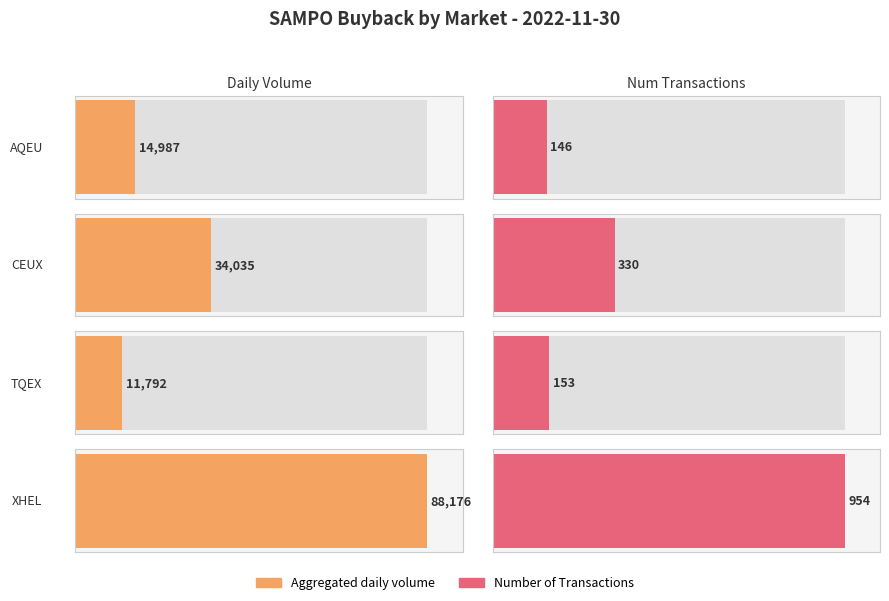

Does the chart contain stacked bars?

No